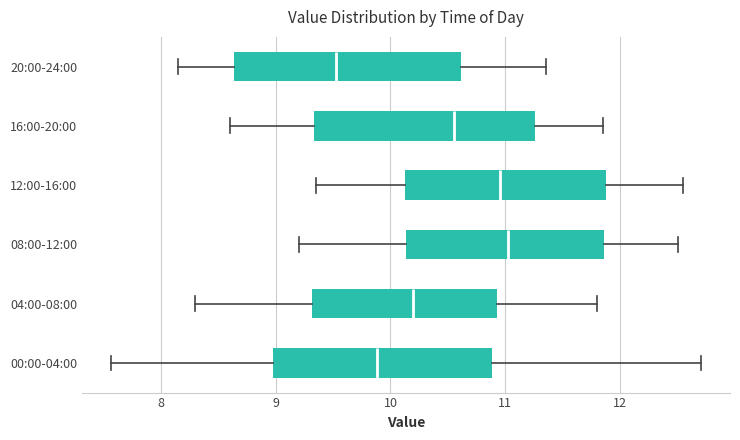

Reading bottom to top, transcribe this box plot: for each box, give where its median line is, the range the box spans, and where its two whiskers end, as read against the x-axis. The values are not printed on the chart, so give them approximately, as read against the axis.

00:00-04:00: median 9.9, box 9.0 to 10.9, whiskers 7.6 to 12.7
04:00-08:00: median 10.2, box 9.3 to 10.9, whiskers 8.3 to 11.8
08:00-12:00: median 11.0, box 10.1 to 11.9, whiskers 9.2 to 12.5
12:00-16:00: median 11.0, box 10.1 to 11.9, whiskers 9.4 to 12.6
16:00-20:00: median 10.6, box 9.3 to 11.3, whiskers 8.6 to 11.9
20:00-24:00: median 9.5, box 8.6 to 10.6, whiskers 8.2 to 11.4